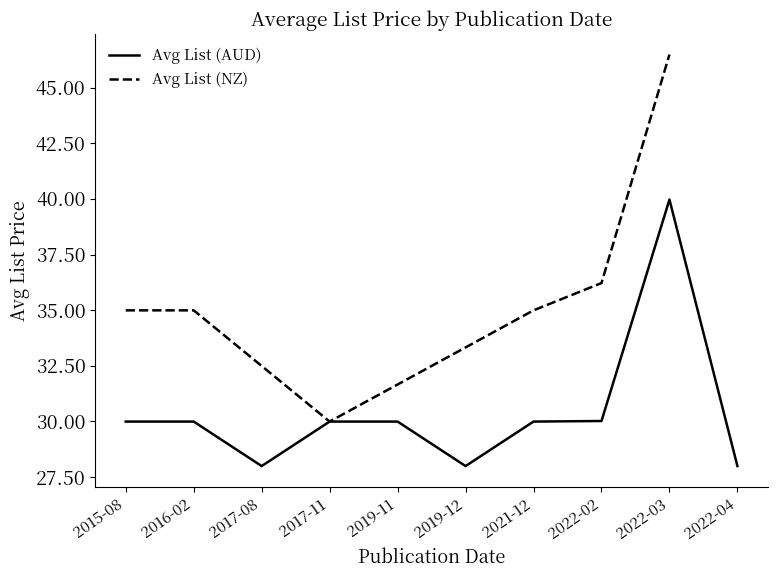

The value of Avg List (AUD) at 2022-04 is 14.1. True or false?

False